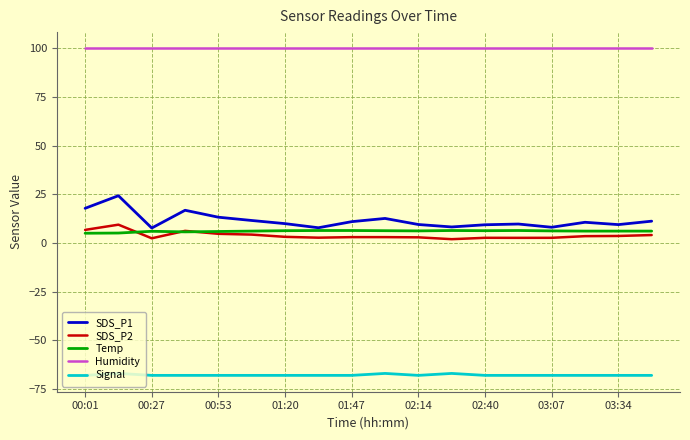

Which series has the widest spread of values?

SDS_P1